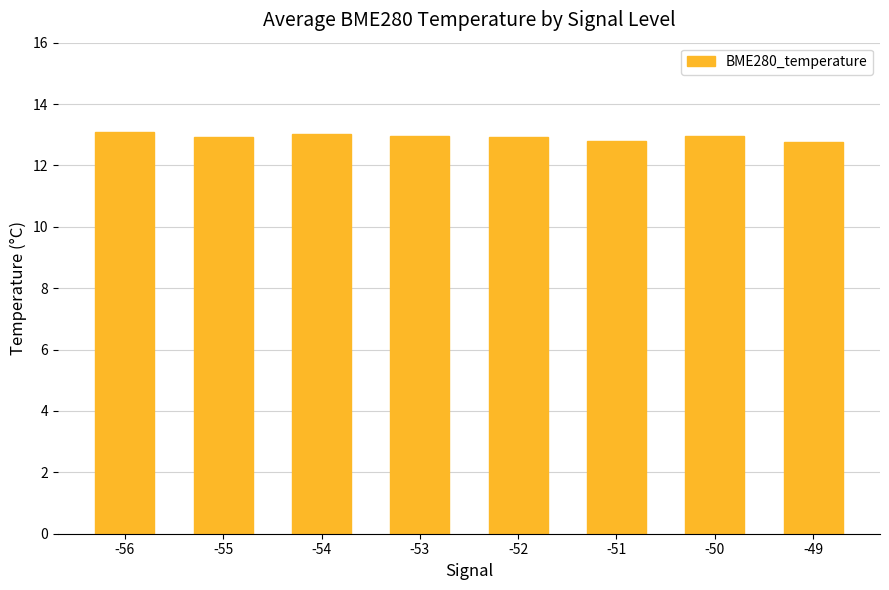

Is it true that the value at -52 is 12.9?

True